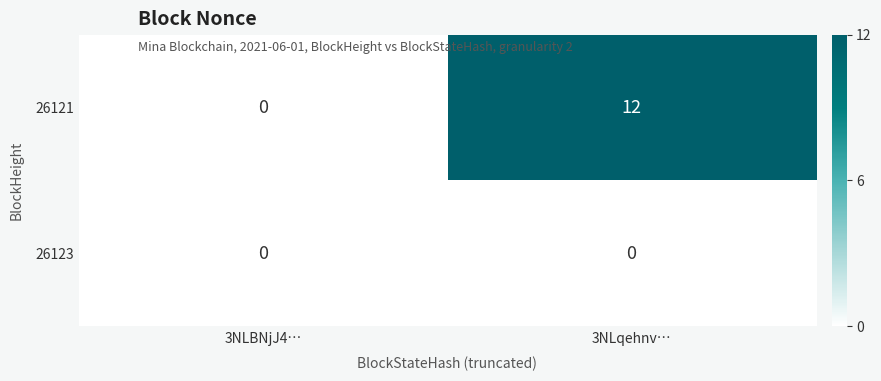

List the series in order of their overall mean, highest first.

26121, 26123